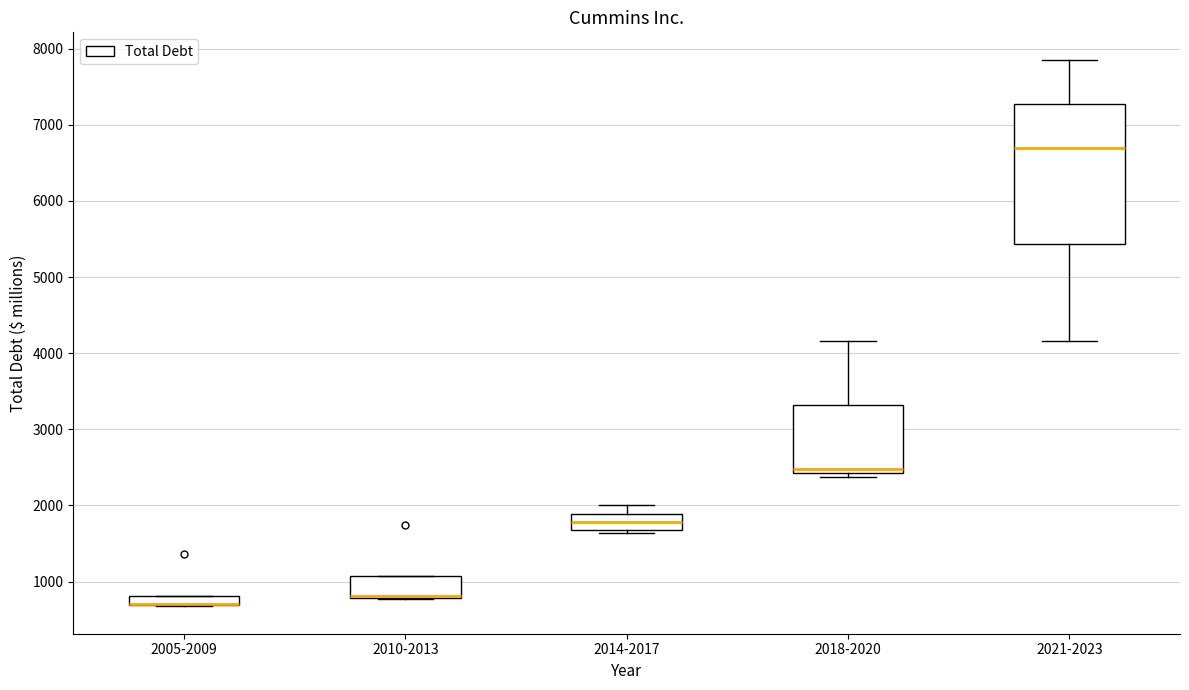

Where is the upper edge of the box for 2010-2013 on the y-axis? The values are not printed on the chart, so give them approximately, as read against the axis.

1100